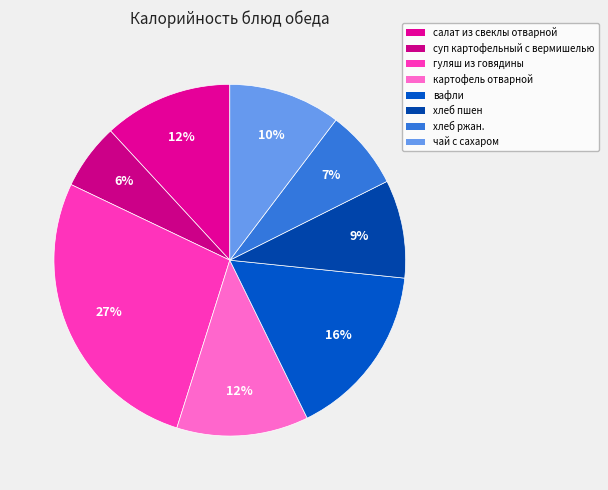

How much of the chart is everything except картофель отварной?

87.9%